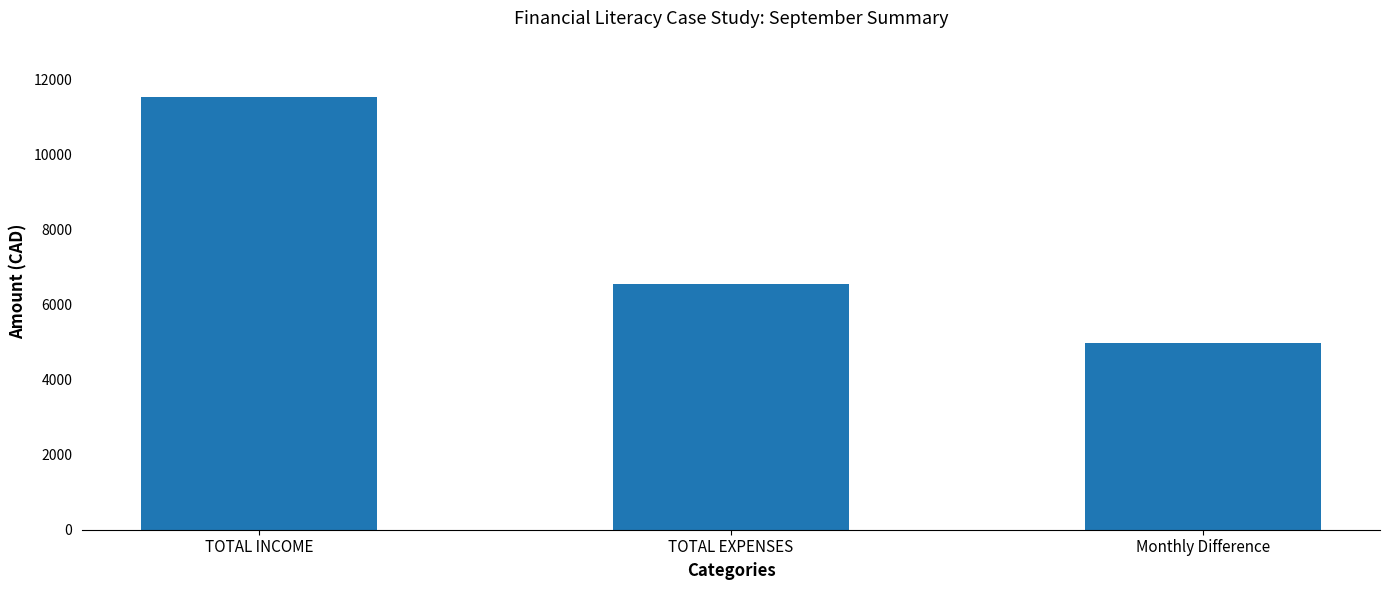

What is the ratio of the value at Monthly Difference to the value at TOTAL INCOME?

0.4